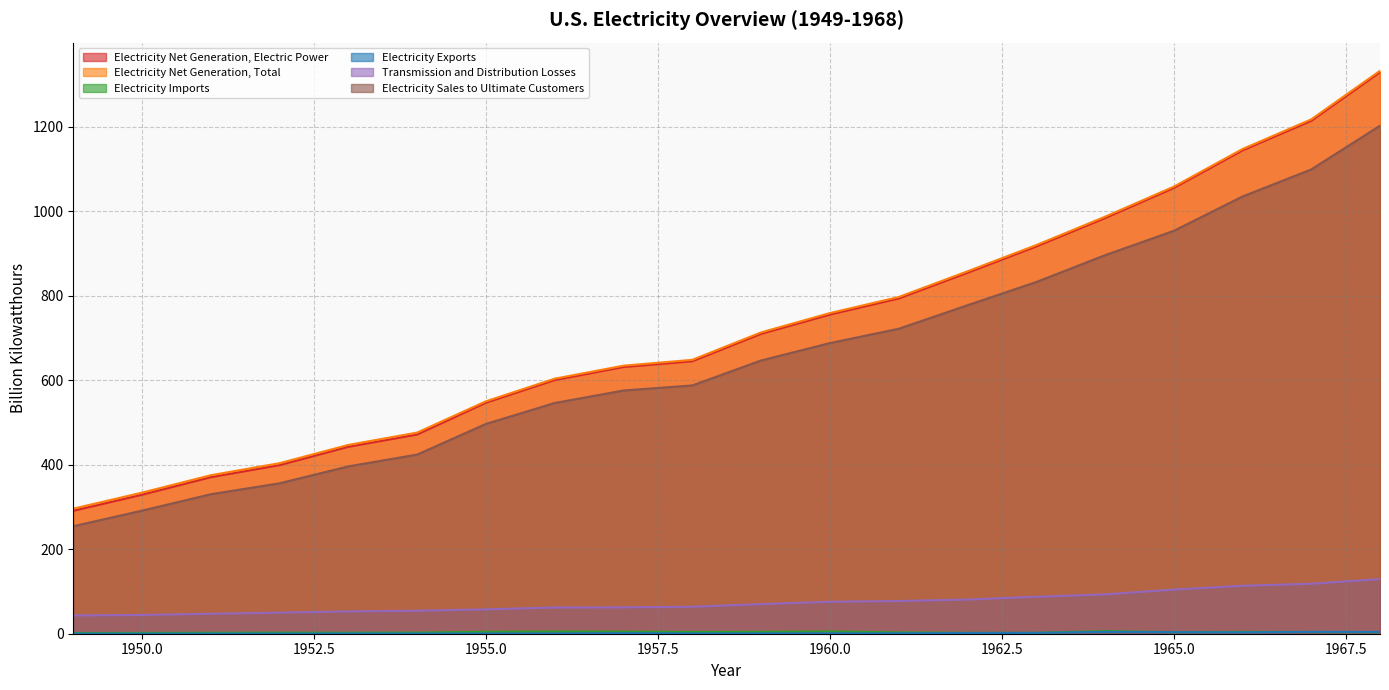

Which series ends up on top after the final intersection of Electricity Exports and Electricity Imports?

Electricity Exports